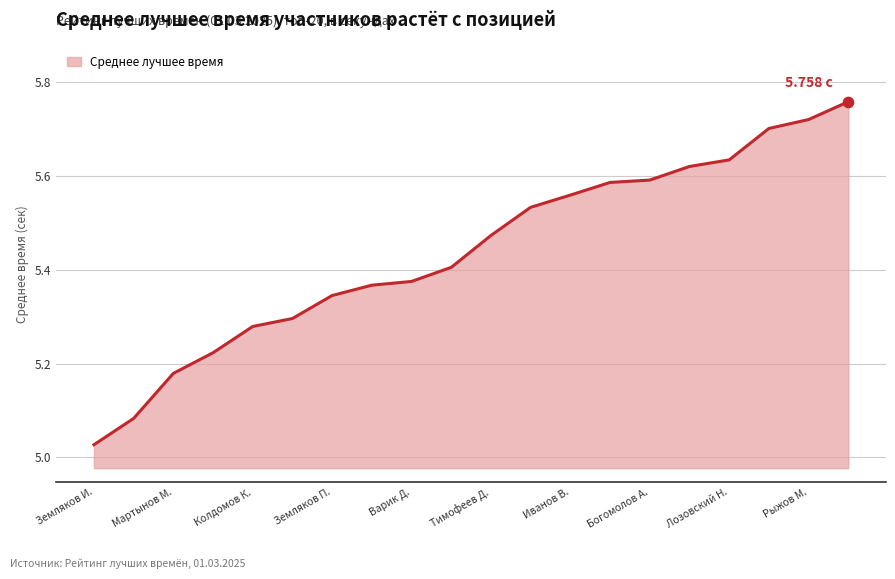

What is the difference between the maximum and minimum values?

0.7